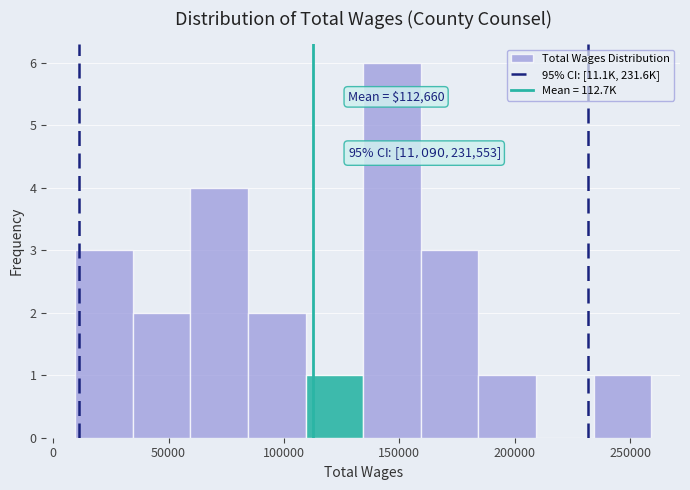

Over which range of the x-axis is the bar tallest?

135000 to 160000